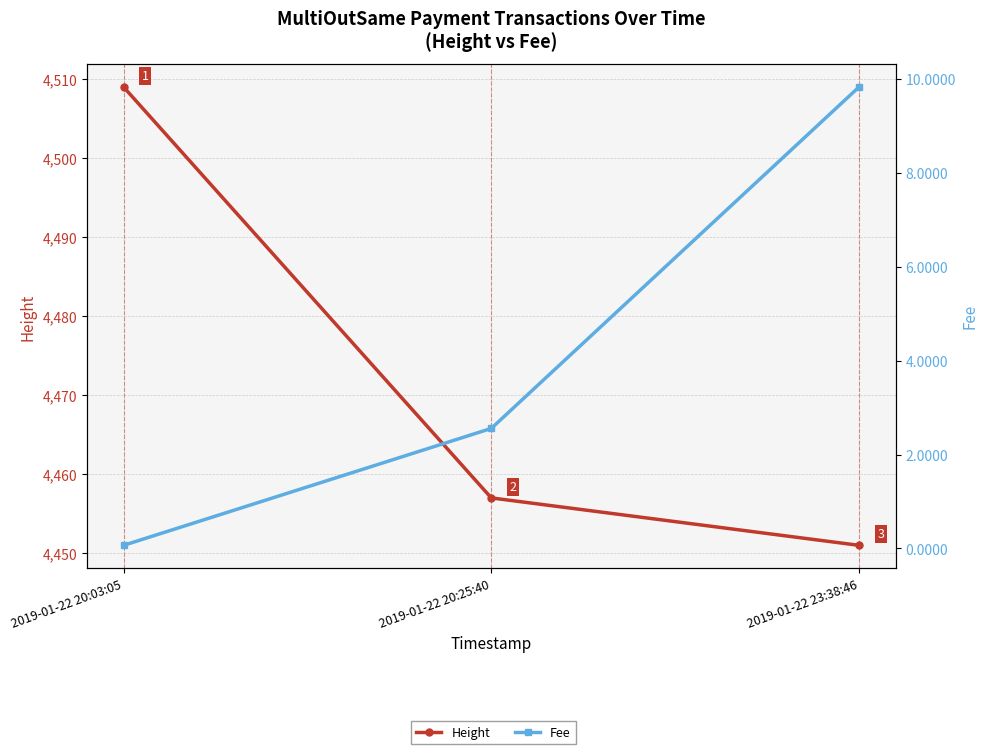

Reading left to right, transcribe all the data shown in this chart.

Height: 2019-01-22 20:03:05=4509.0	2019-01-22 20:25:40=4457.0	2019-01-22 23:38:46=4451.0
Fee: 2019-01-22 20:03:05=0.1	2019-01-22 20:25:40=2.6	2019-01-22 23:38:46=9.8